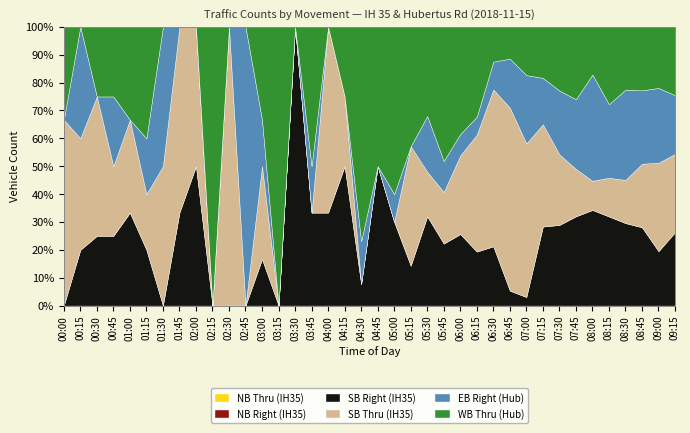

Which series changed the most between 00:15 and 01:30?

SB Right (IH35)